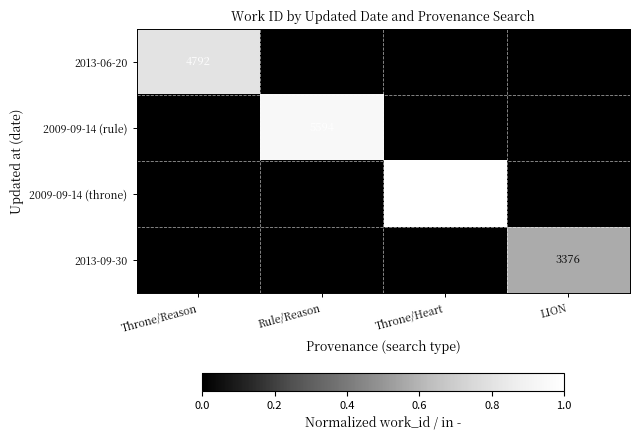

Is it true that 2013-09-30 equals 1902 at LION?

False